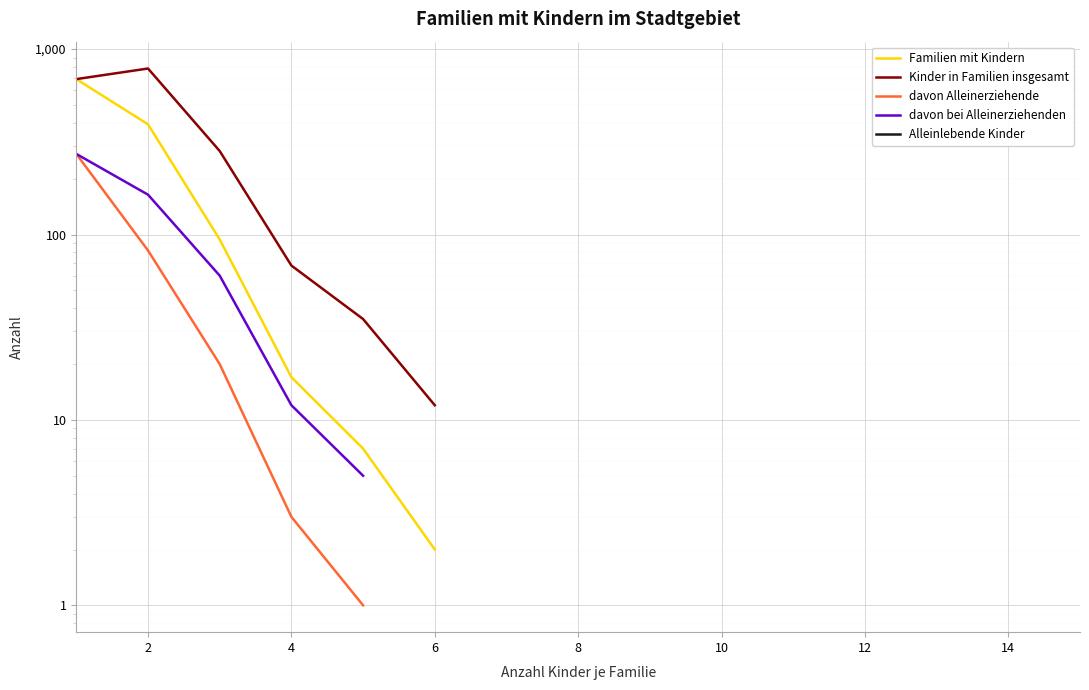

What is the maximum value for davon bei Alleinerziehenden?

272.0